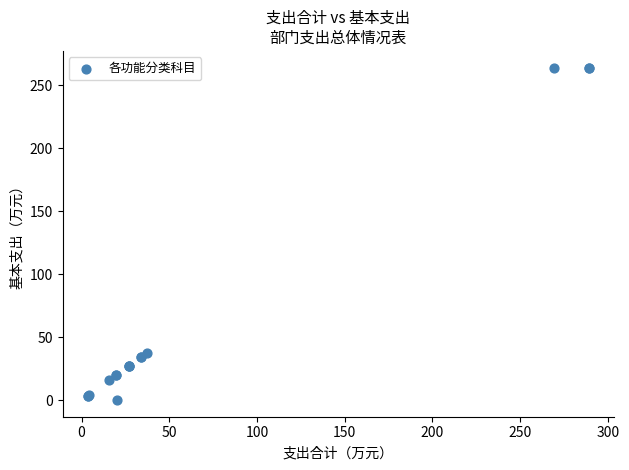

What Y value in the scatter plot is closest to 132?

37.4